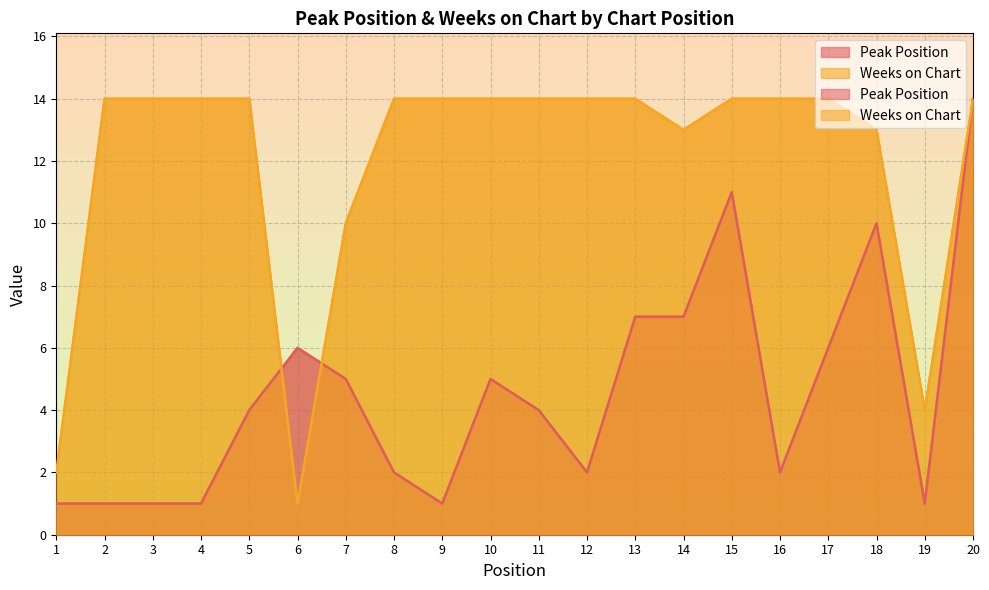

What is the sum of the Peak Position values at 15 and 19?

12